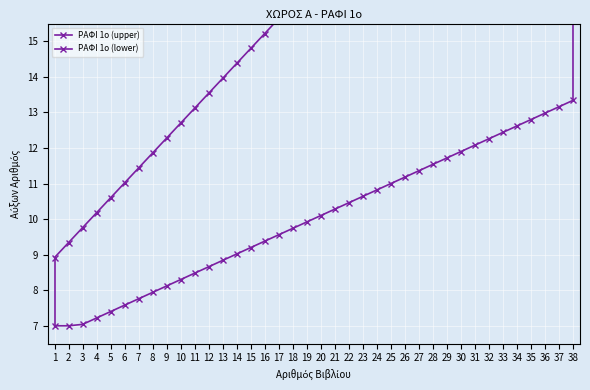

What is the total value across all series at 25?

30.0